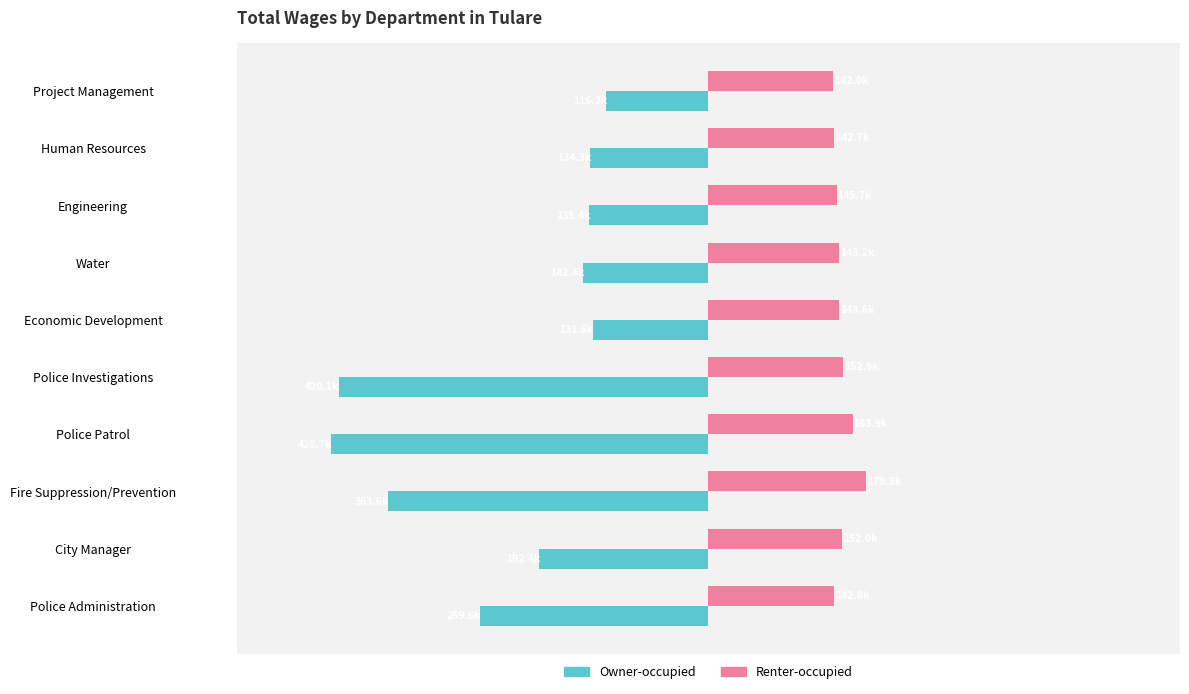

What are all the series names shown in the legend?

Owner-occupied, Renter-occupied